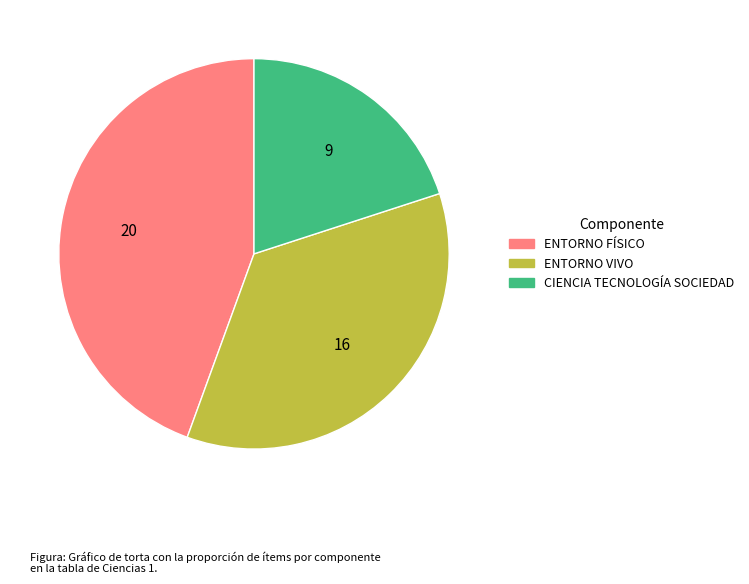

The CIENCIA TECNOLOGÍA SOCIEDAD slice represents 11% of the pie. True or false?

False